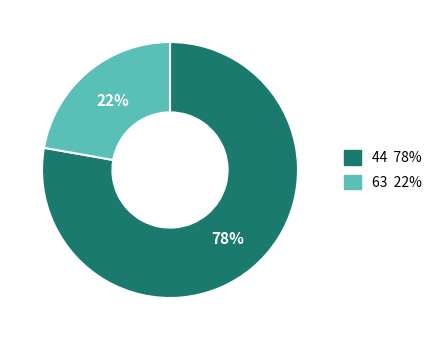

Do 44 and 63 together represent more than half of the pie?

Yes